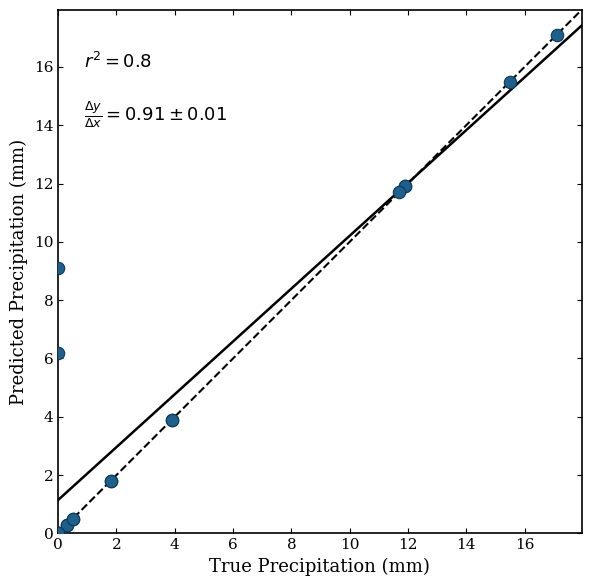

What Y value in the scatter plot is closest to 8?

9.1